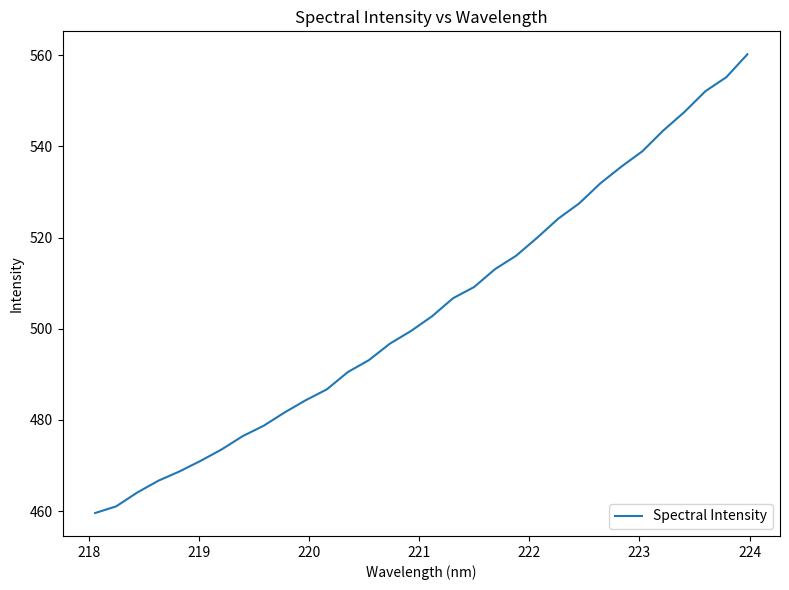

What is the greatest value displayed?

560.2